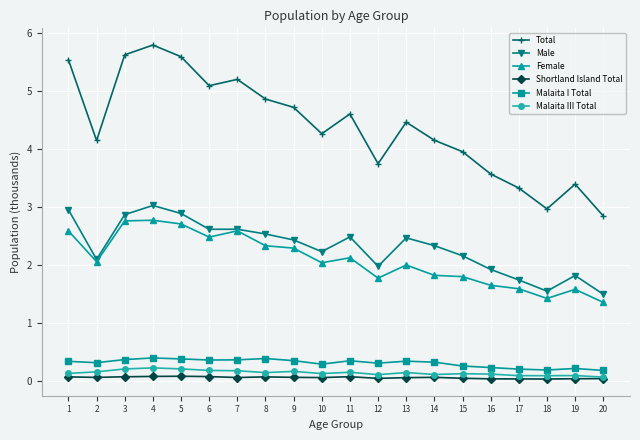

Where is the first local minimum for Female?

2